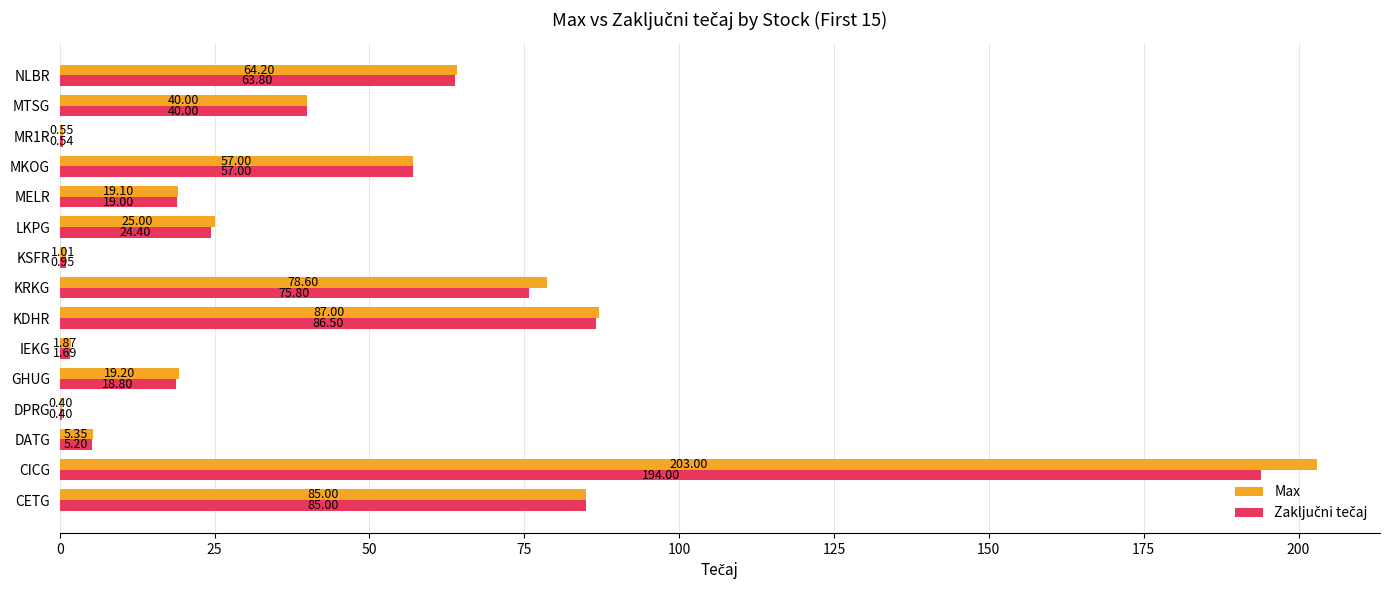

Where is Max nearest to the value 101?

KDHR